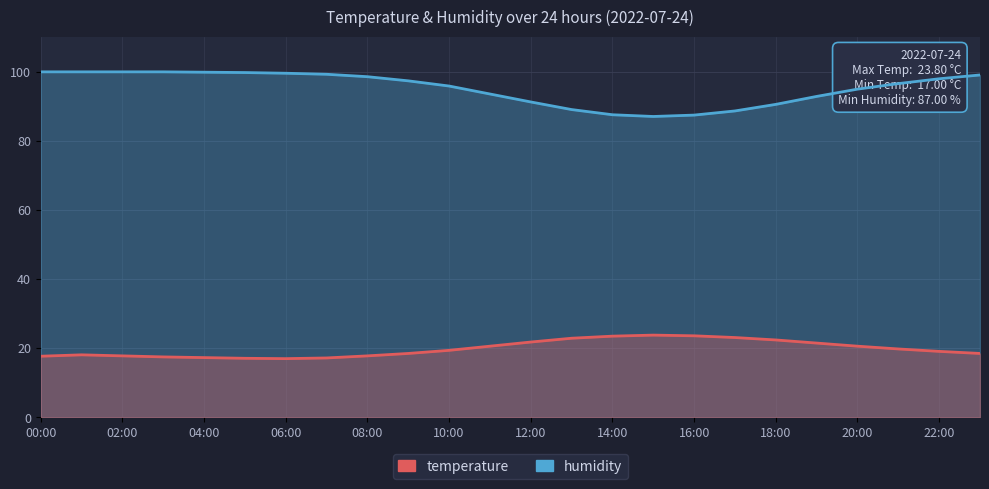

How many data points in humidity are above 97?

12